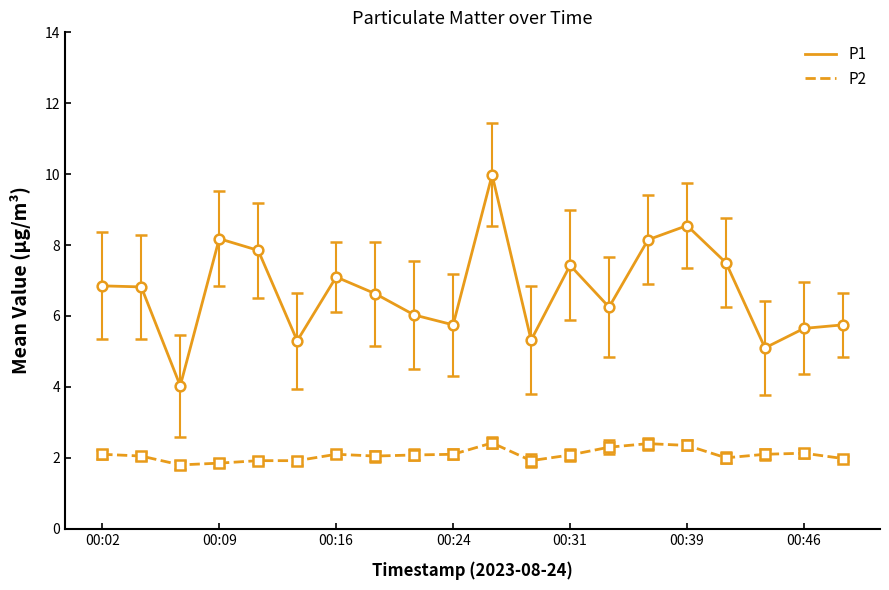

True or false: P2 and P1 intersect in this chart.

False